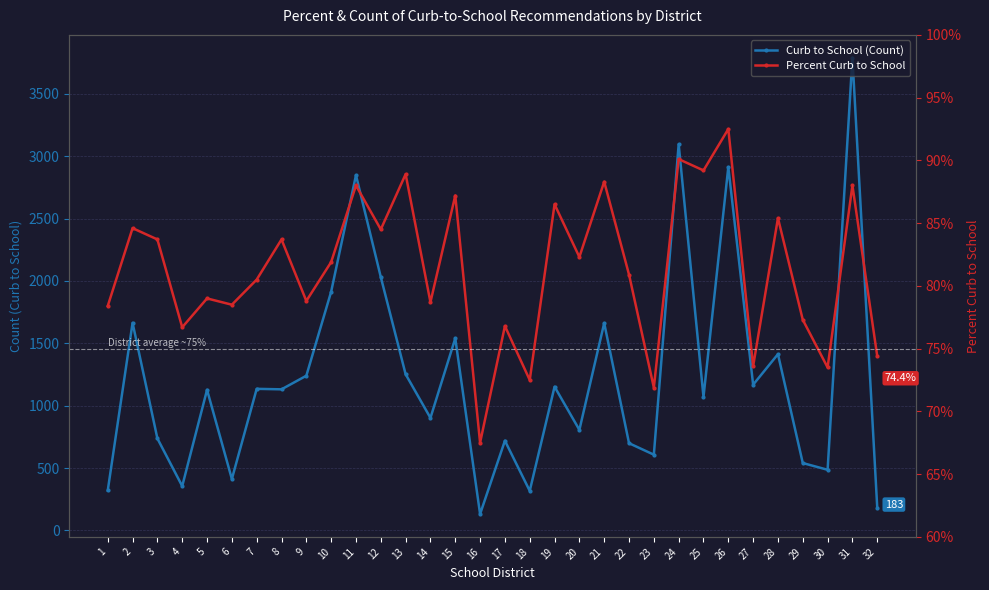

How many lines are shown in the chart?

2